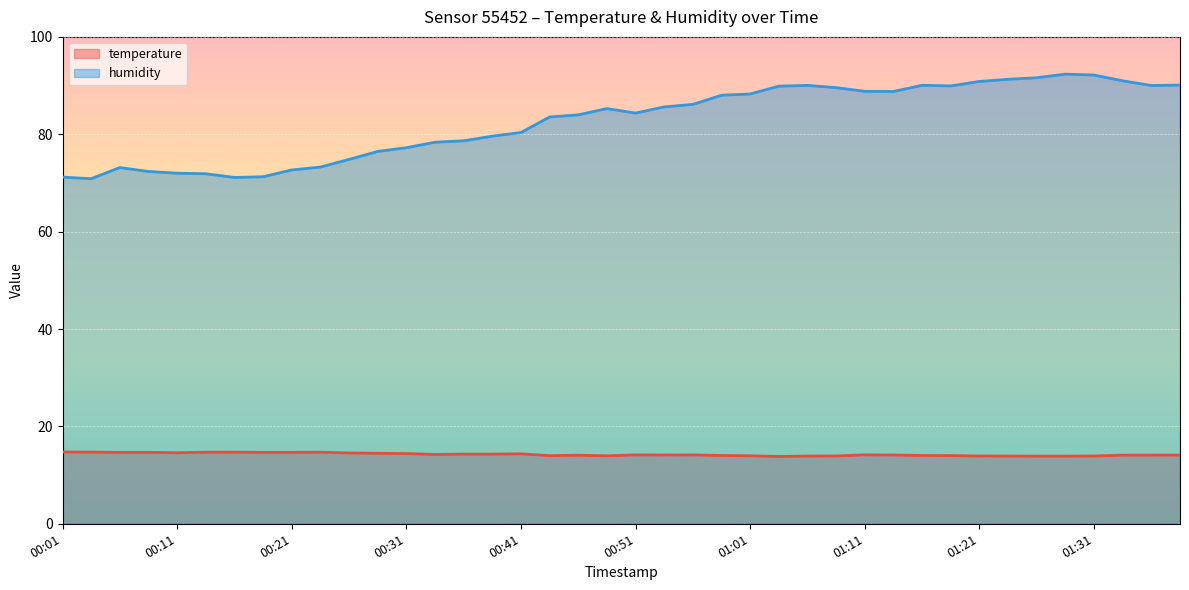

True or false: humidity and temperature intersect in this chart.

False